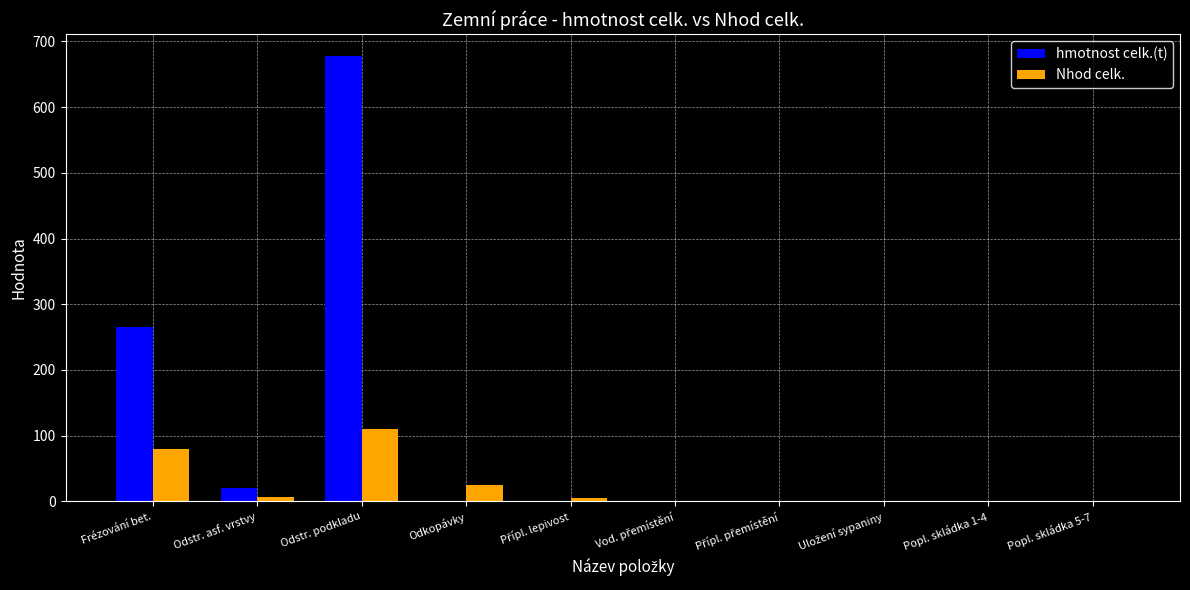

The value of Nhod celk. at Frézování bet. is 80.4. True or false?

True